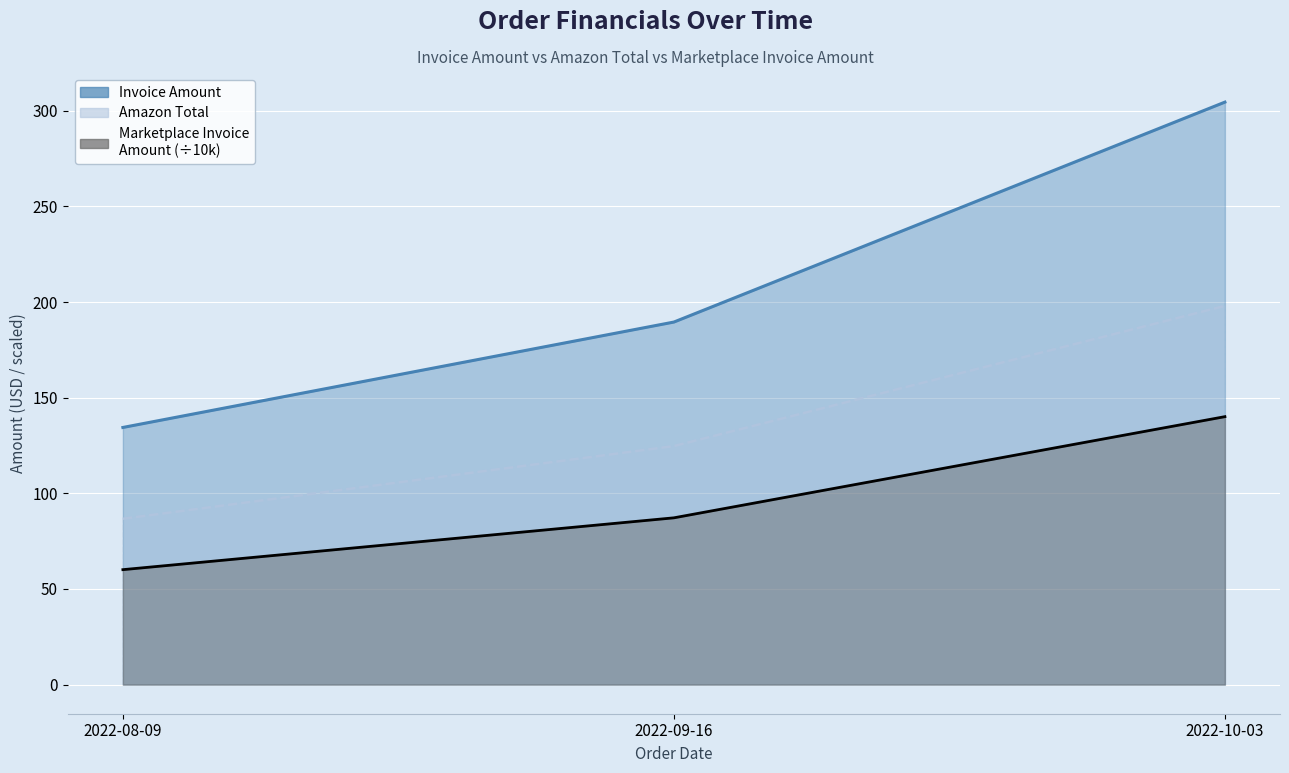

At which category does the chart reach its peak across all series?

2022-10-03